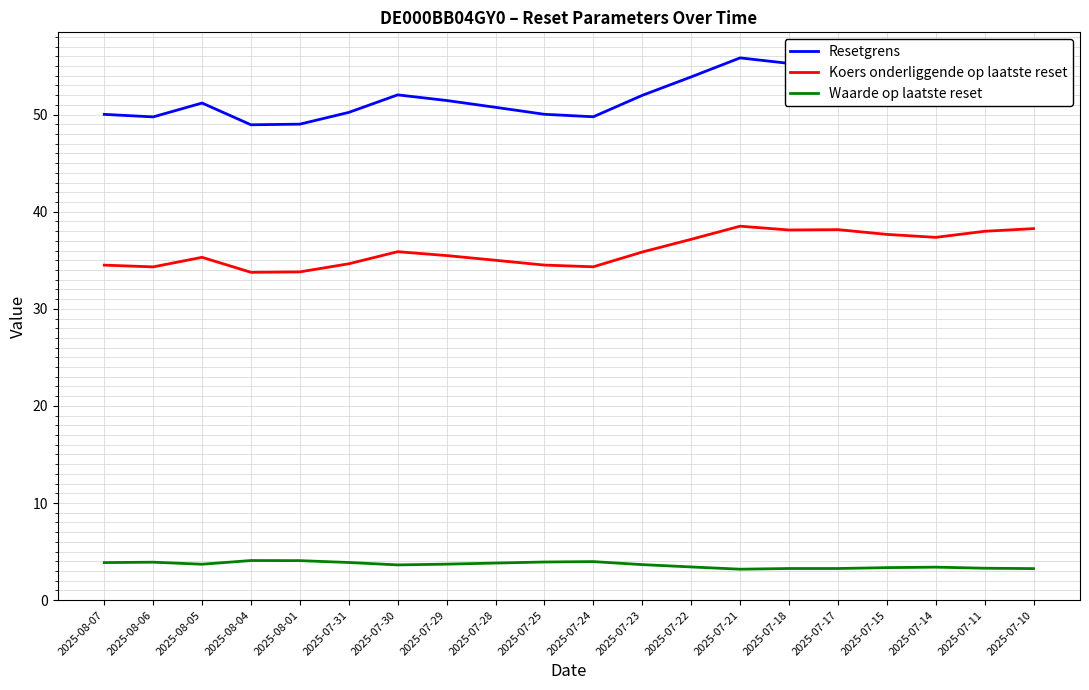

True or false: Waarde op laatste reset and Resetgrens intersect in this chart.

False